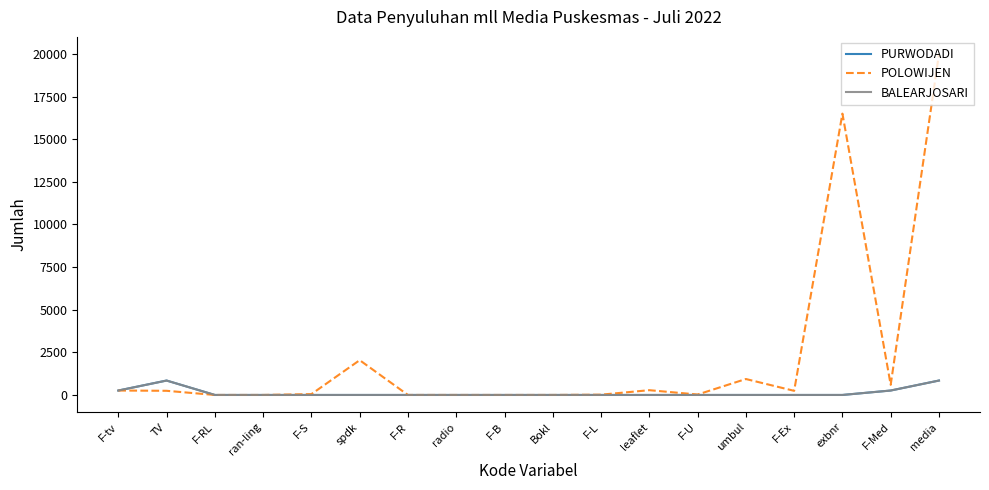

Which category has the highest value across all series?

media